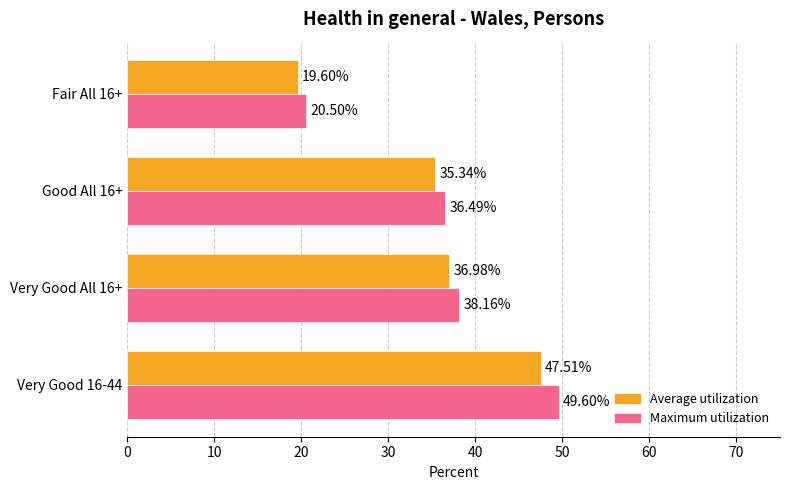

At which category is the sum across all series the highest?

Very Good 16-44